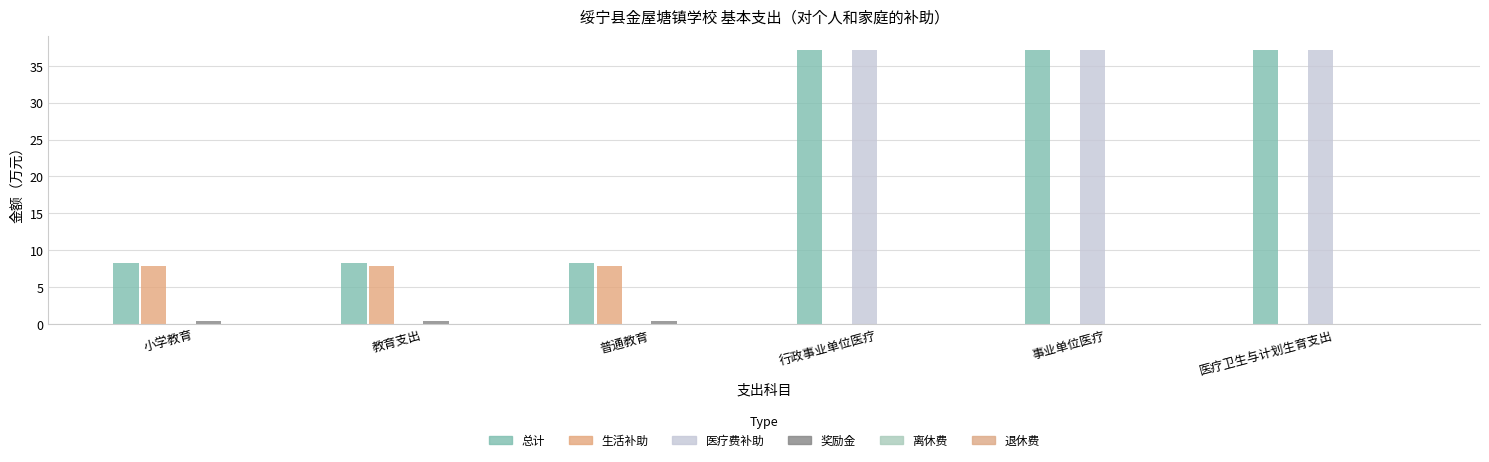

What is the label of the 3rd bar from the right?

行政事业单位医疗